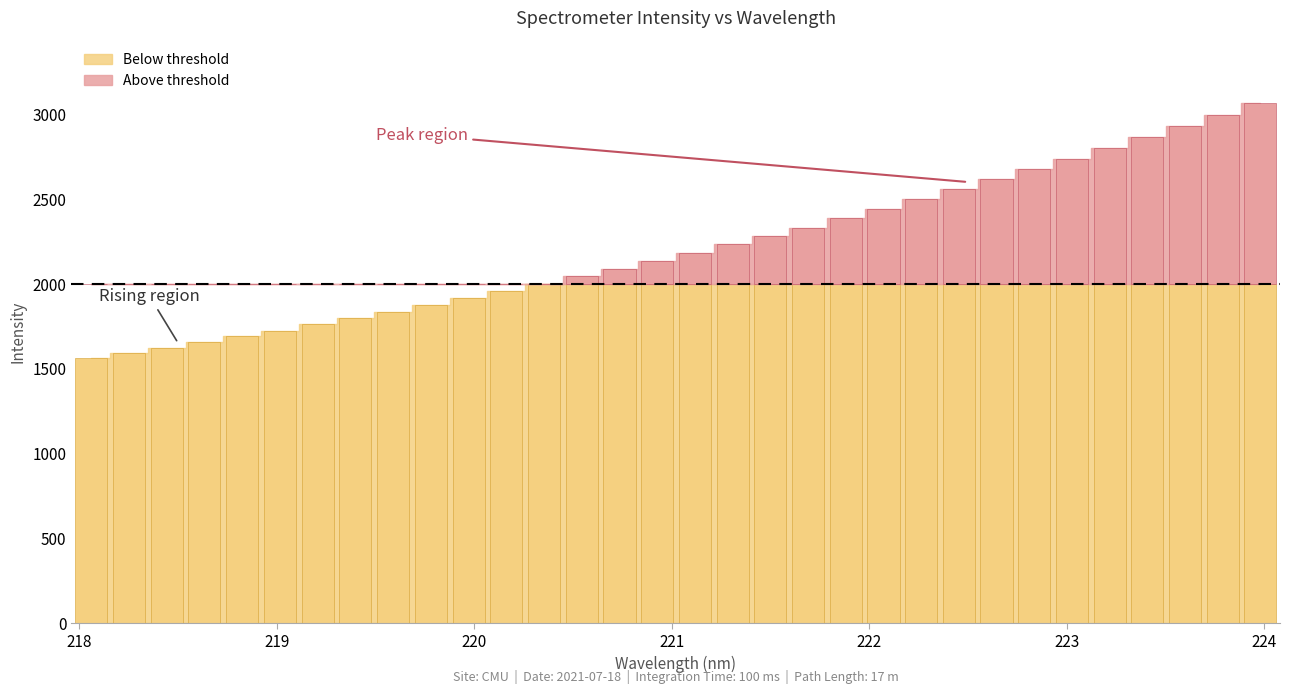

What is the value of the 28th bar from the left?

2799.6